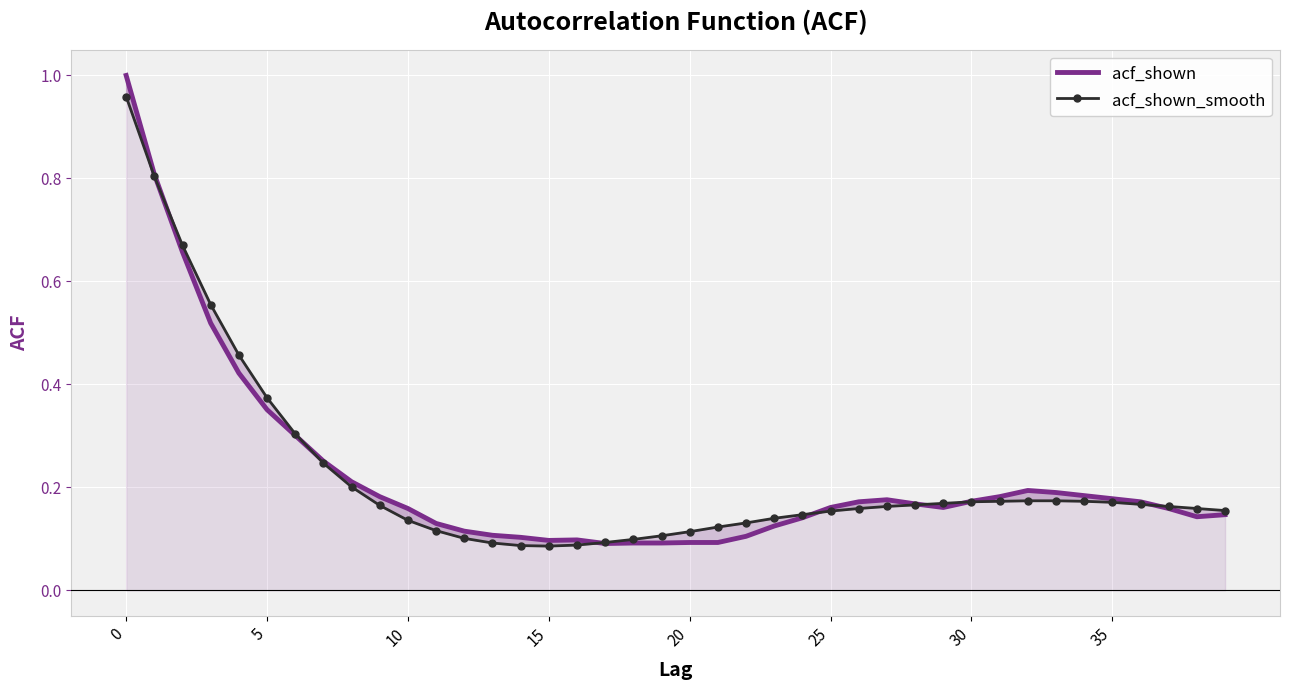

Rank the series by their average value, from highest to lowest.

acf_shown, acf_shown_smooth